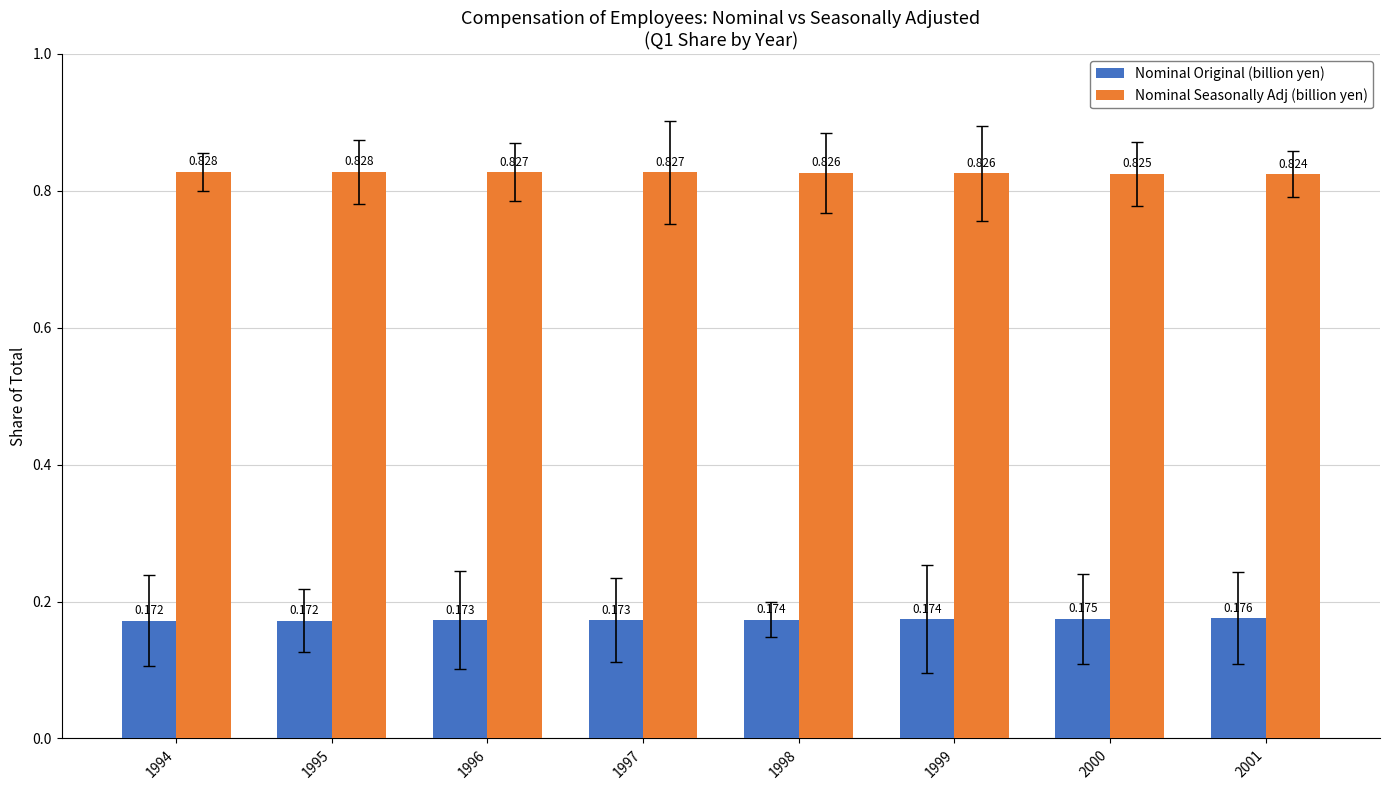

Rank the series at 1997 from lowest to highest value.

Nominal Original (billion yen), Nominal Seasonally Adj (billion yen)